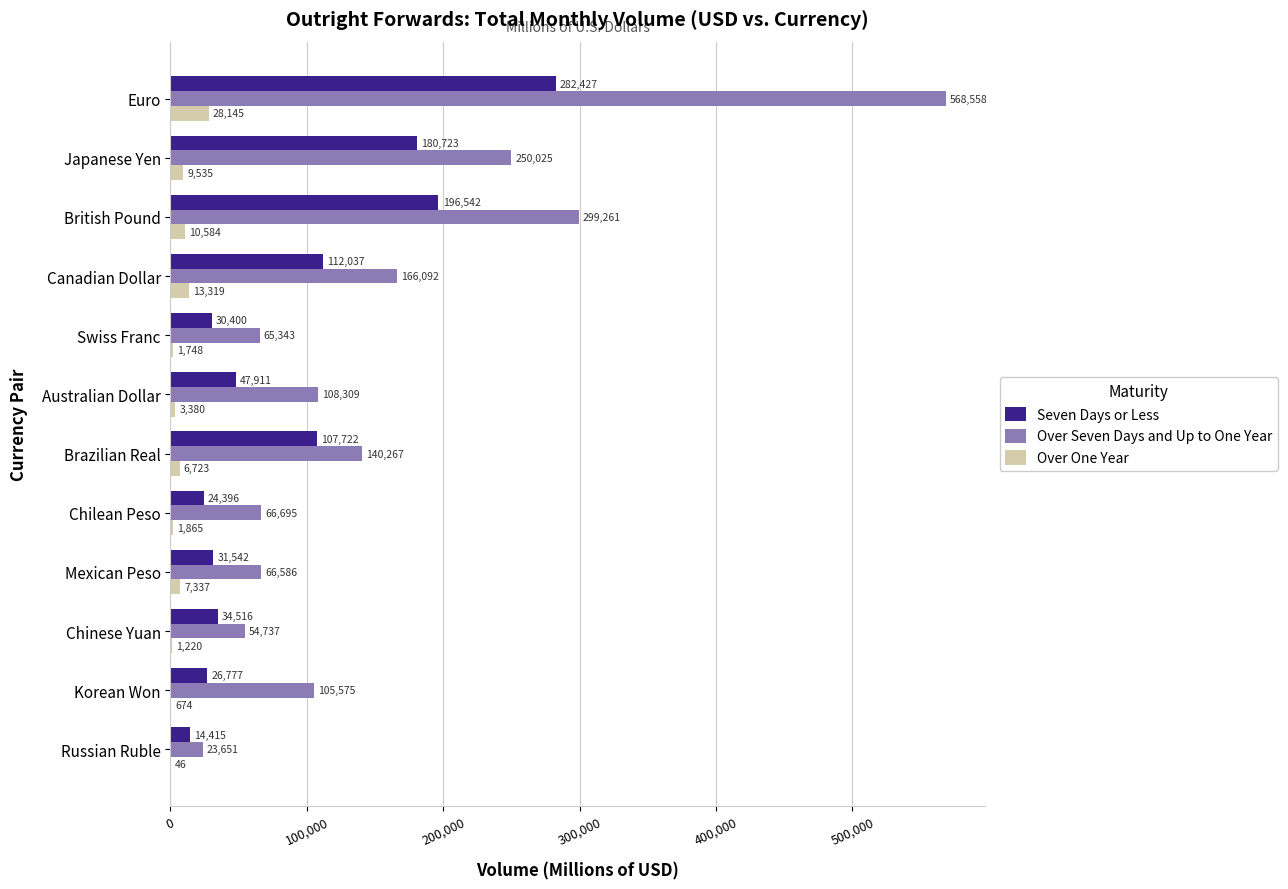

True or false: Seven Days or Less has a value of 48090 at Korean Won.

False